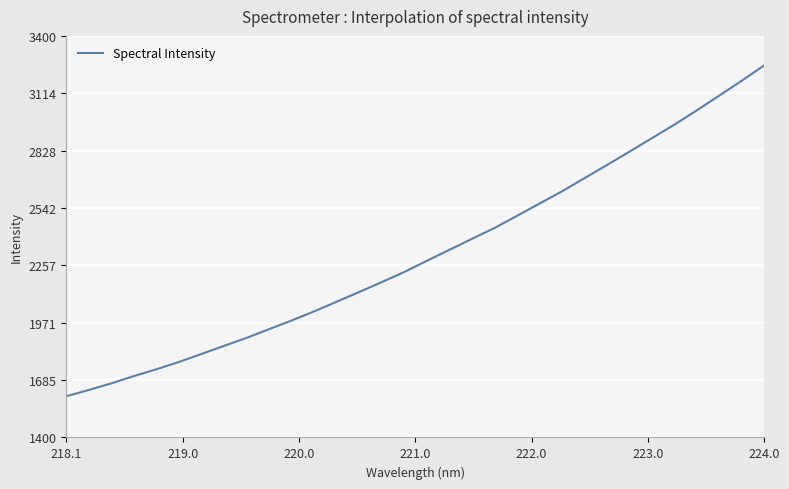

How many lines are shown in the chart?

1